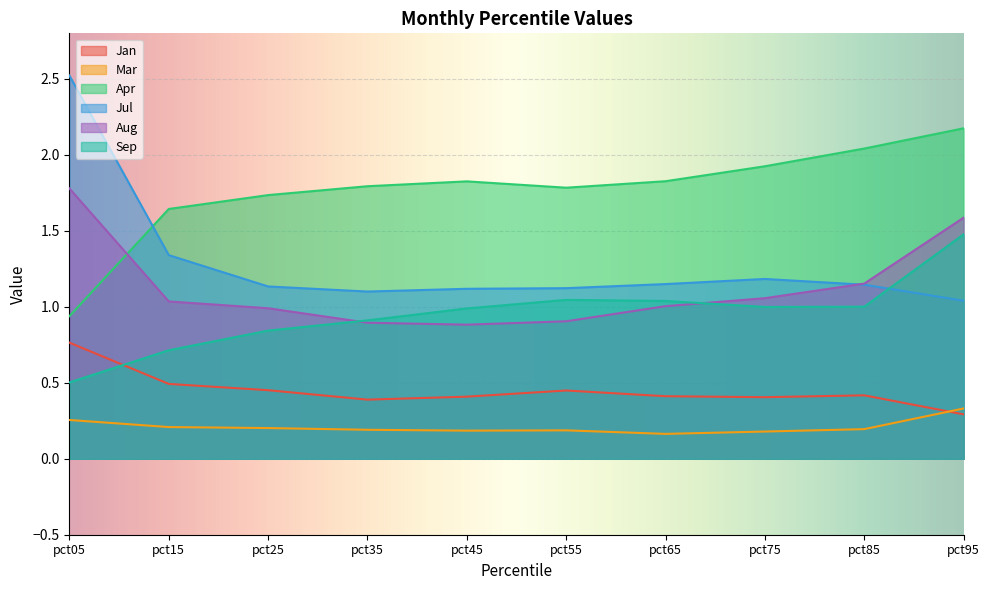

Is the value of Sep at pct85 greater than the value of Aug at pct05?

No